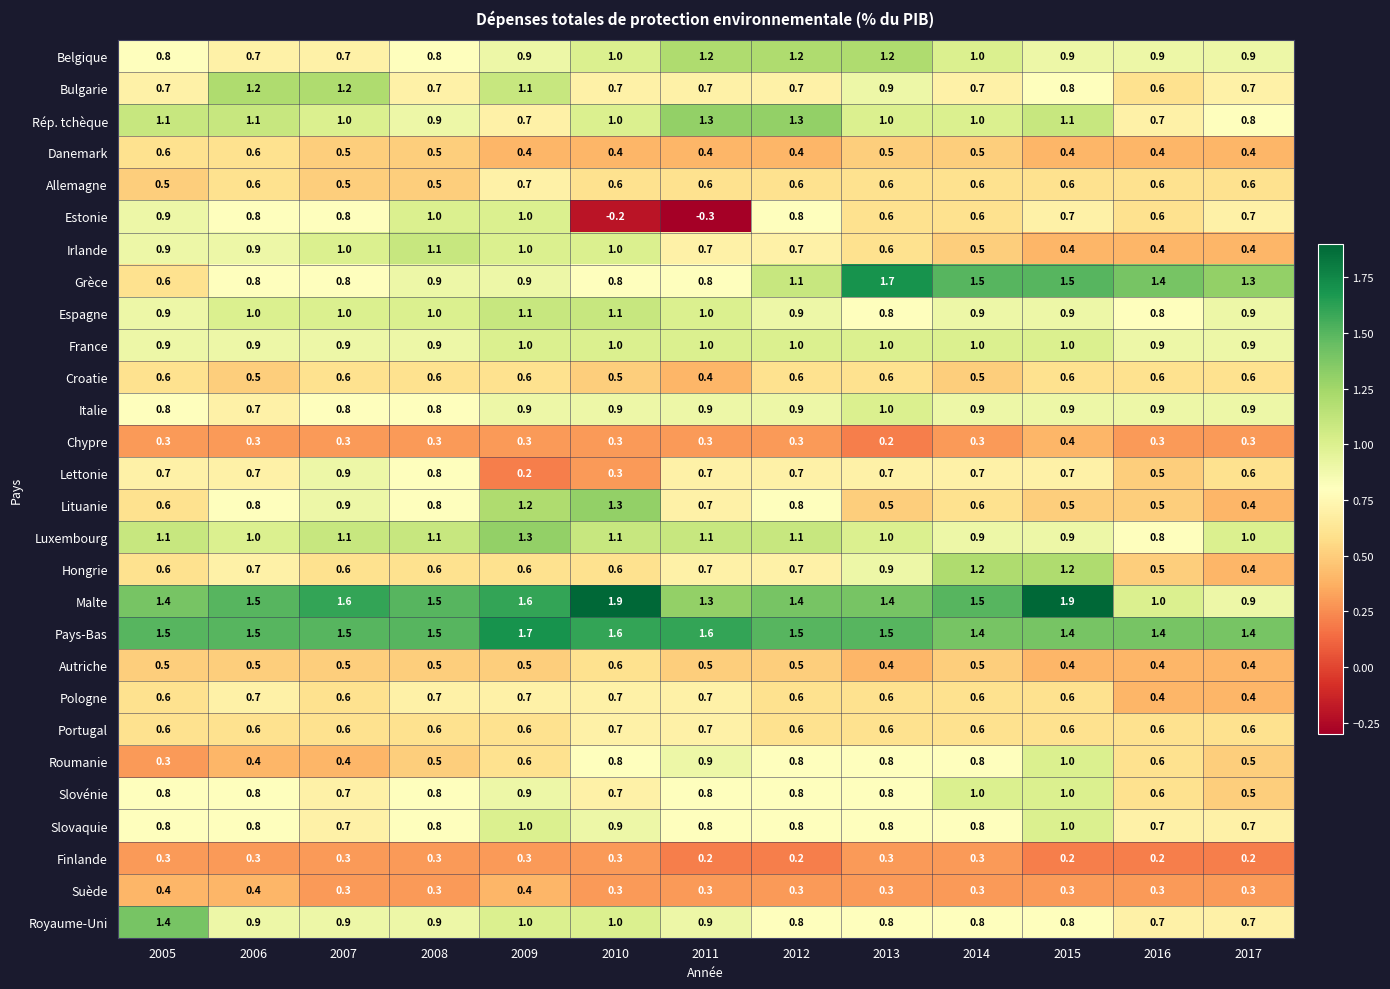

At how many categories does at least one series exceed 1?

13